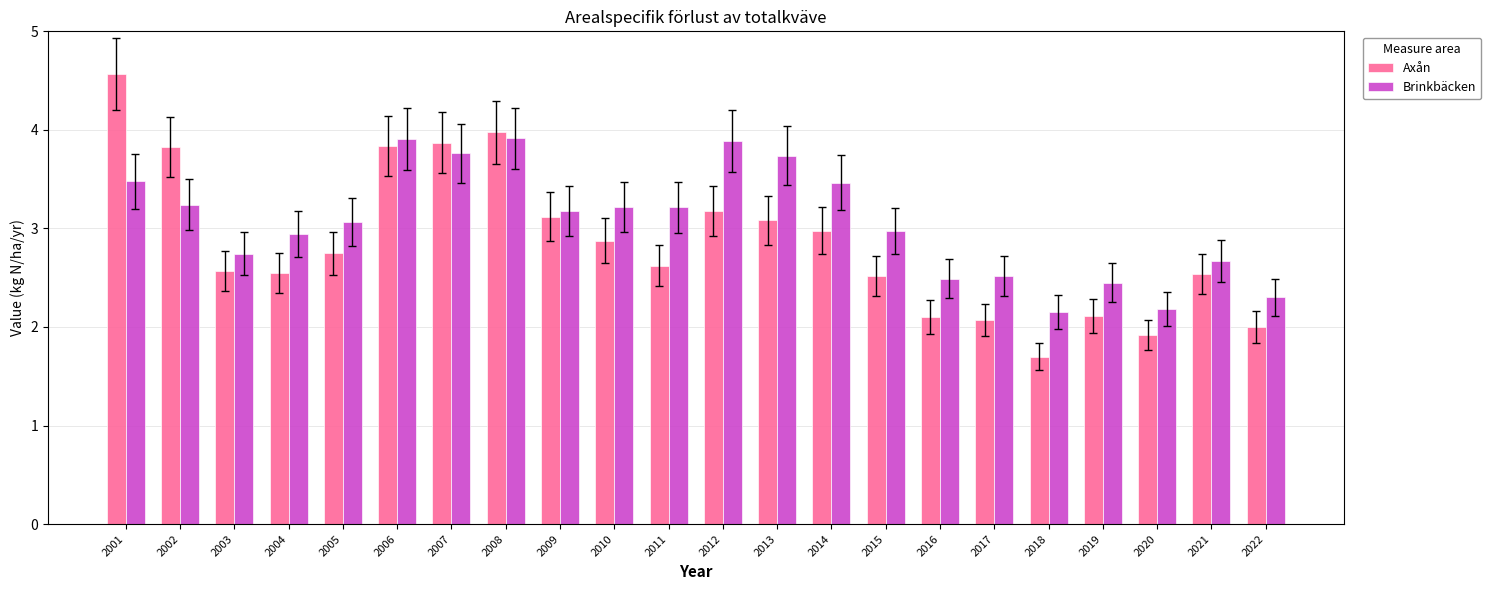

Which series has the largest total across all categories?

Brinkbäcken